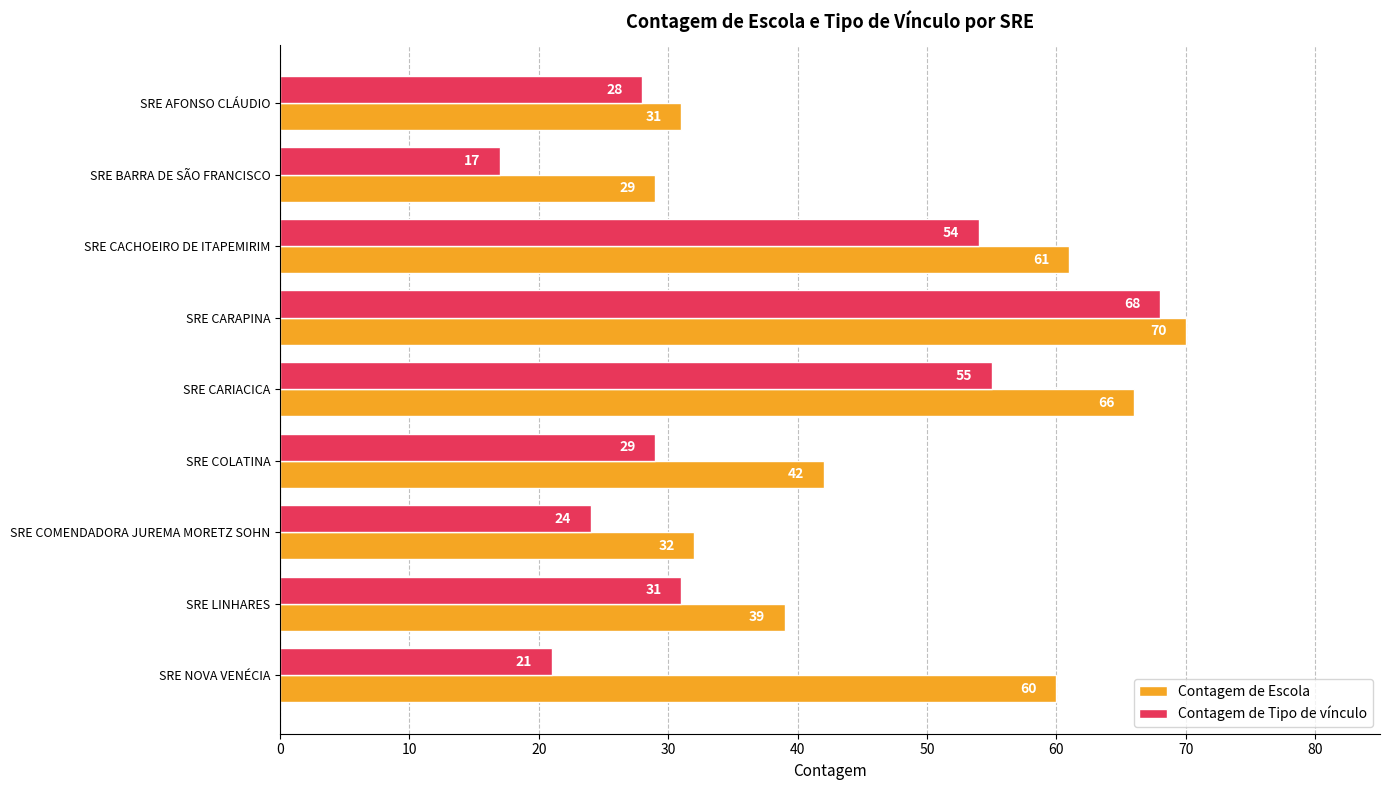

What is the difference between the maximum and minimum values in the Contagem de Escola series?

41